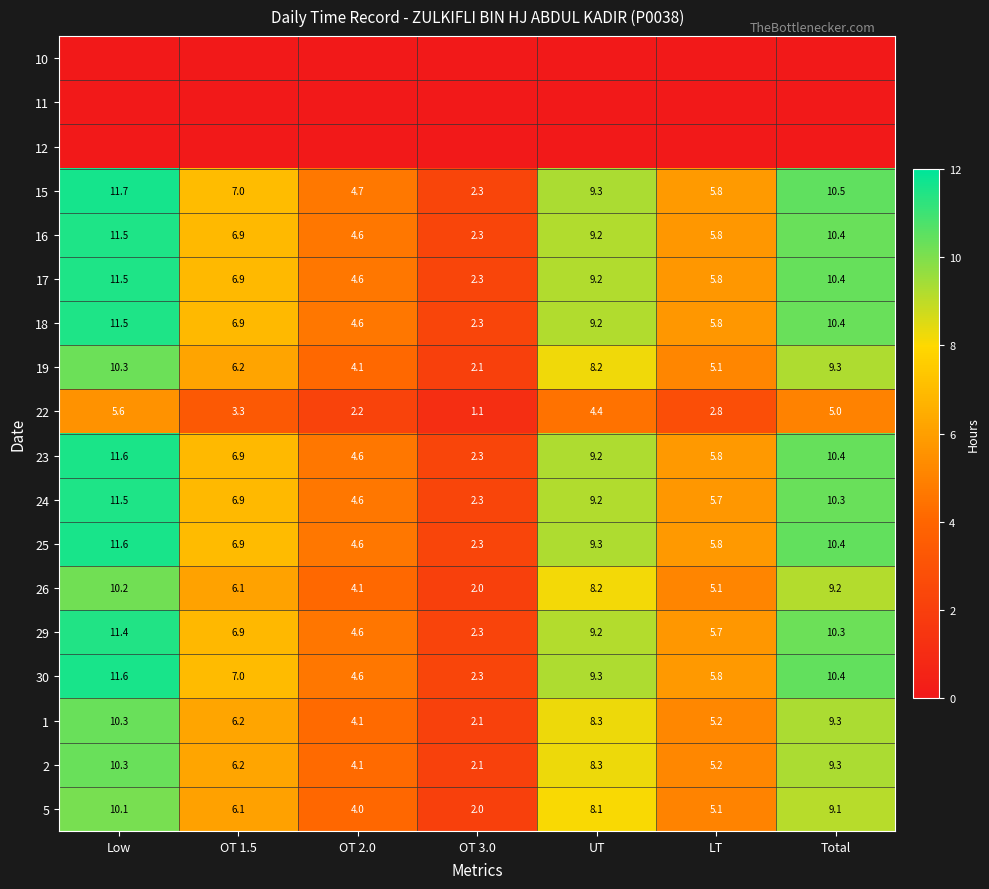

What is the average value of the 5 series?

6.4